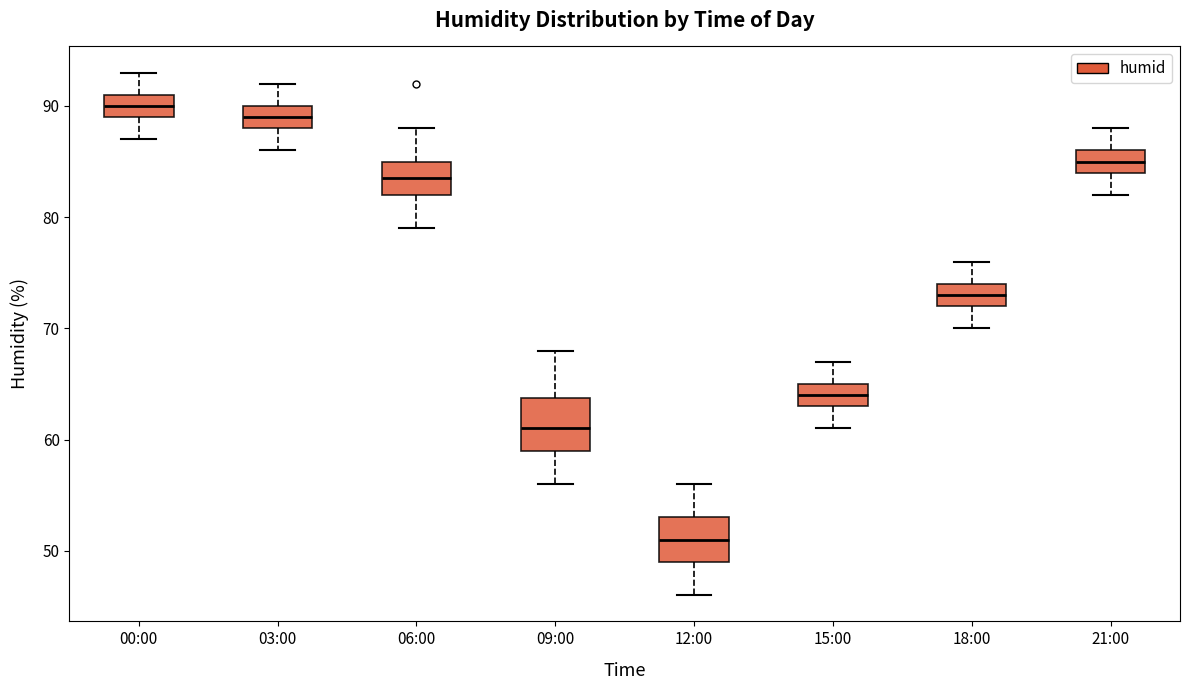

Reading left to right, read every box against the y-axis: the position of its median line, the range the box covers, and the ends of its whiskers. The values are not printed on the chart, so give them approximately, as read against the axis.

00:00: median 90, box 89 to 91, whiskers 87 to 93
03:00: median 89, box 88 to 90, whiskers 86 to 92
06:00: median 84, box 82 to 85, whiskers 79 to 88
09:00: median 61, box 59 to 64, whiskers 56 to 68
12:00: median 51, box 49 to 53, whiskers 46 to 56
15:00: median 64, box 63 to 65, whiskers 61 to 67
18:00: median 73, box 72 to 74, whiskers 70 to 76
21:00: median 85, box 84 to 86, whiskers 82 to 88